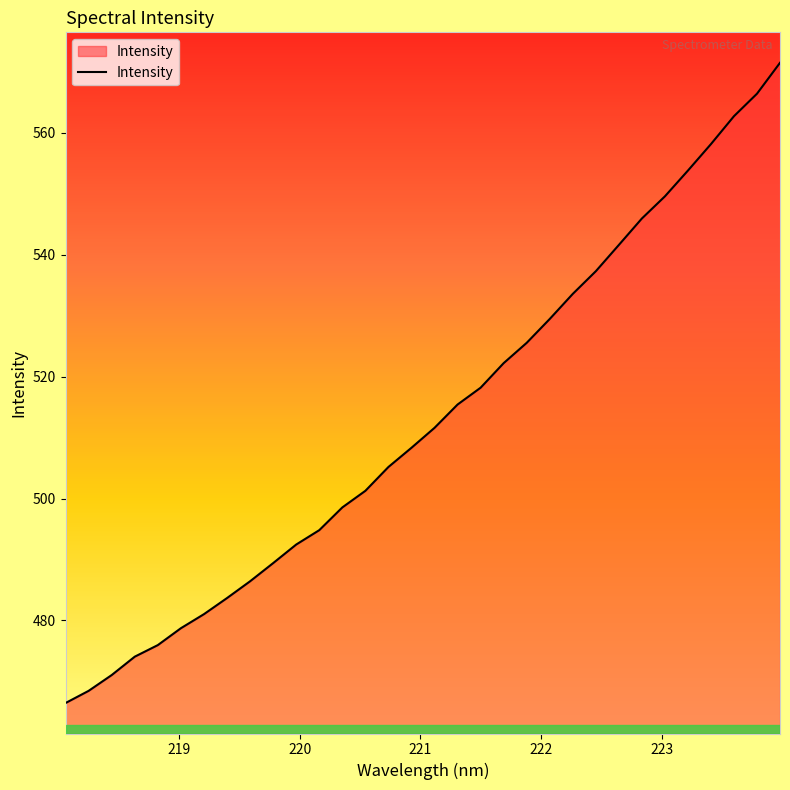

What is the difference between the maximum and minimum values?

105.1